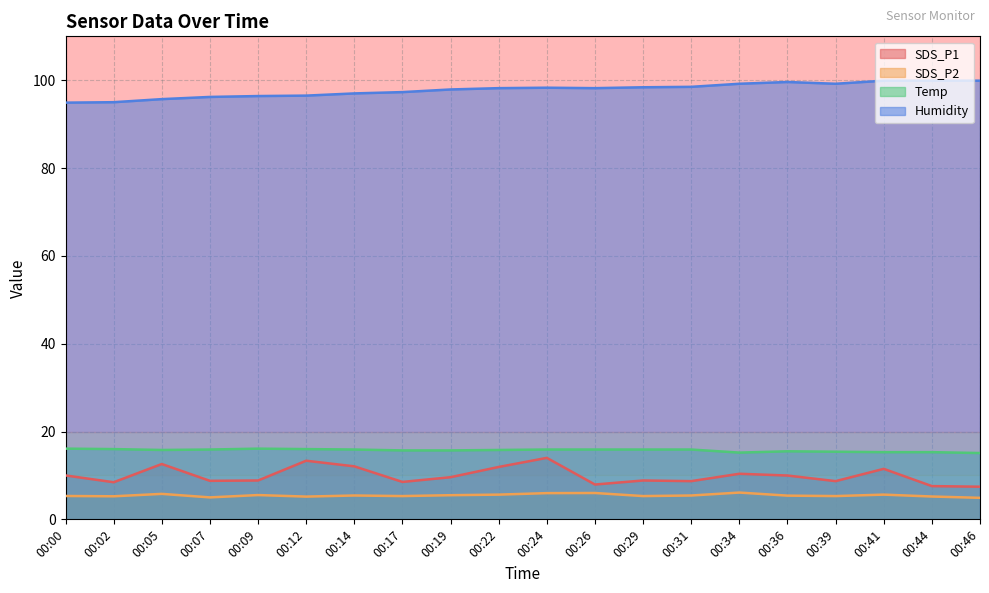

Between 00:12 and 00:36, which is larger?

00:12